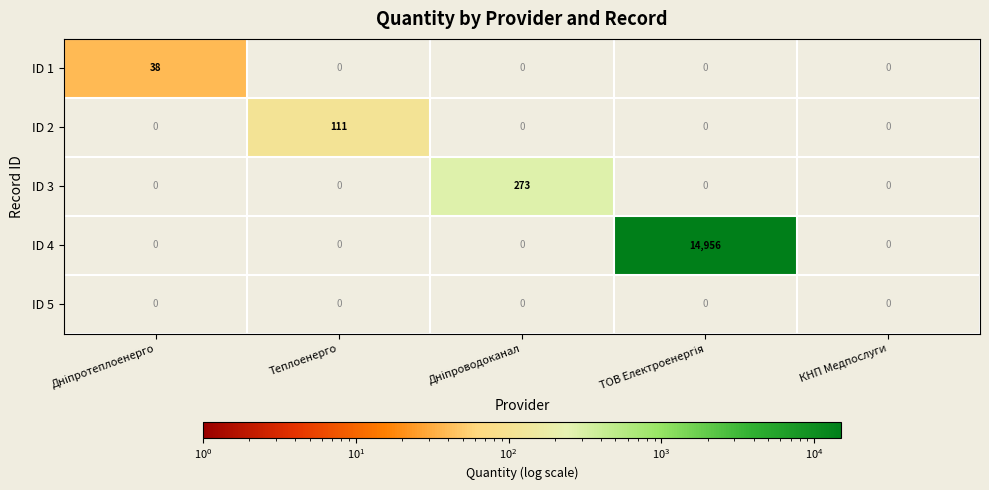

The value of ID 2 at Теплоенерго is 197. True or false?

False